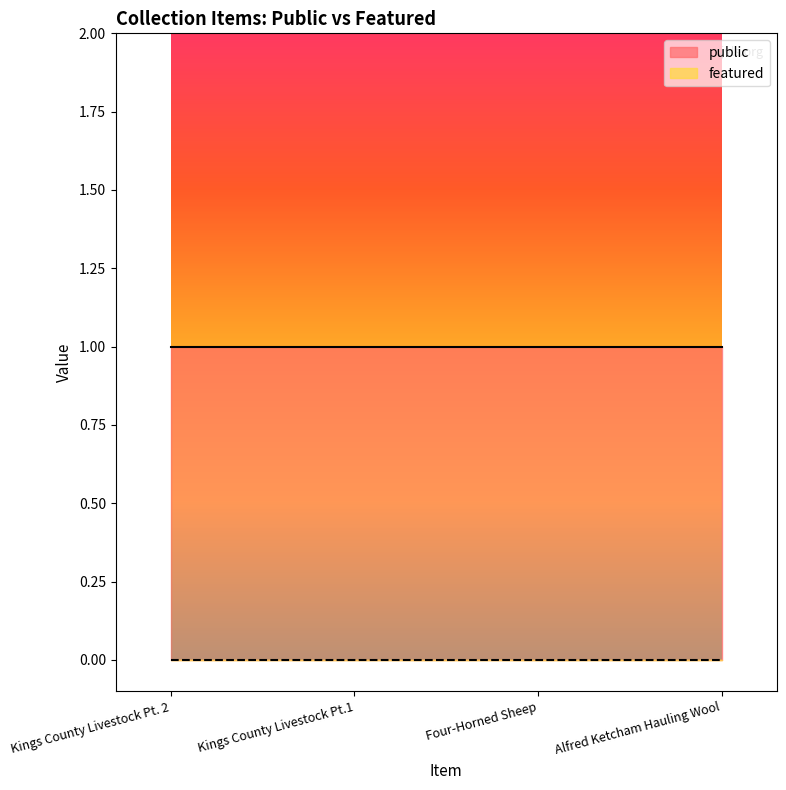

Between Four-Horned Sheep and Alfred Ketcham Hauling Wool, which series saw the biggest shift?

public